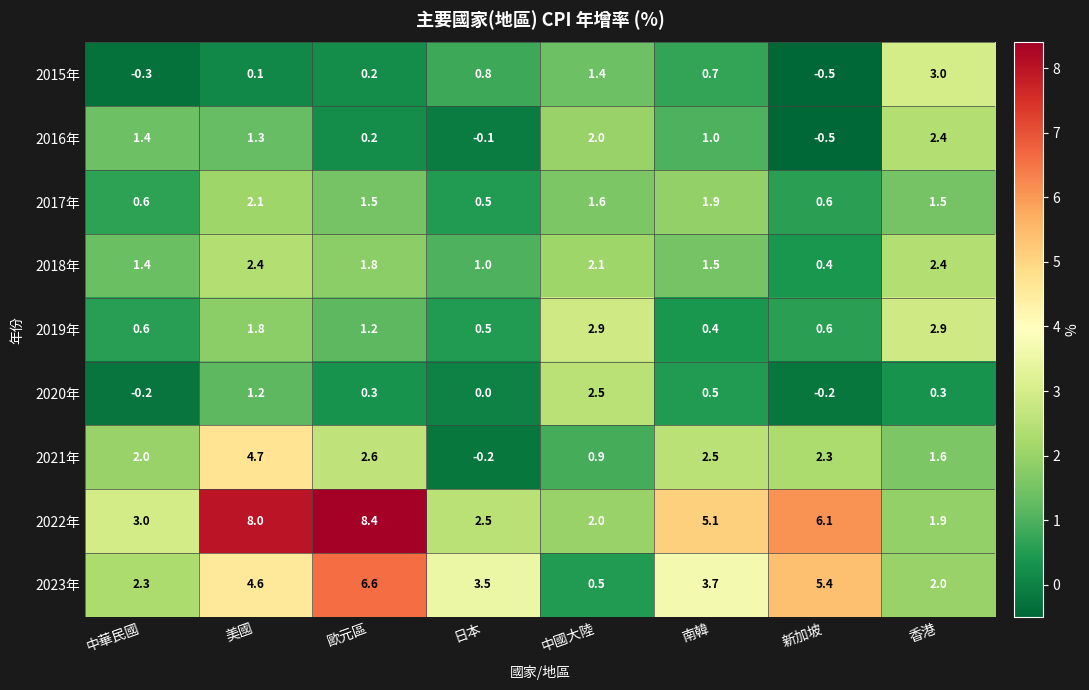

What is the average value of the 2017年 series?

1.3